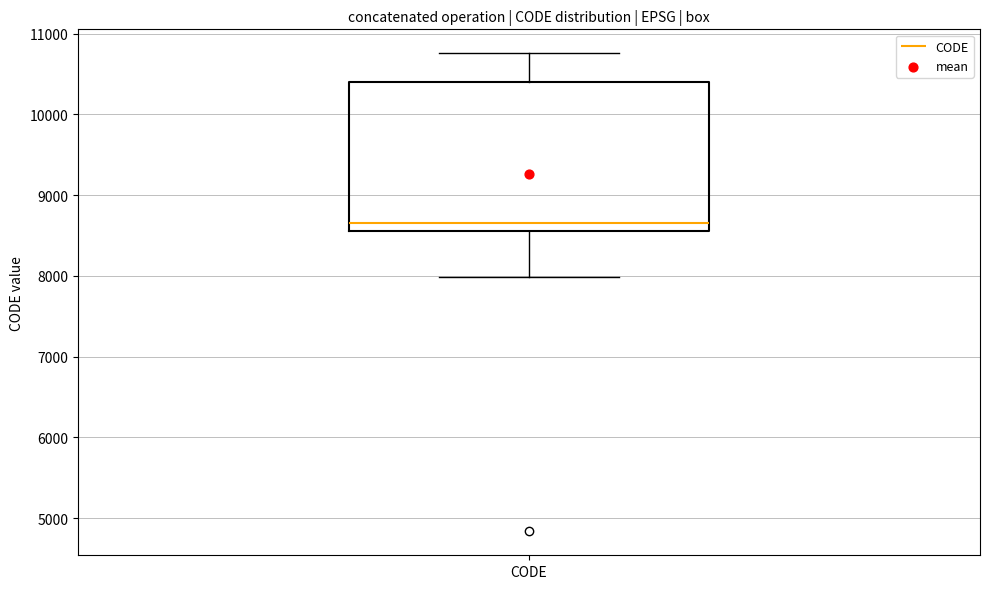

Read this box plot against the y-axis: the position of the median line, the range covered by the box, and the ends of both whiskers. The values are not printed on the chart, so give them approximately, as read against the axis.

median 8700, box 8600 to 10400, whiskers 8000 to 10800